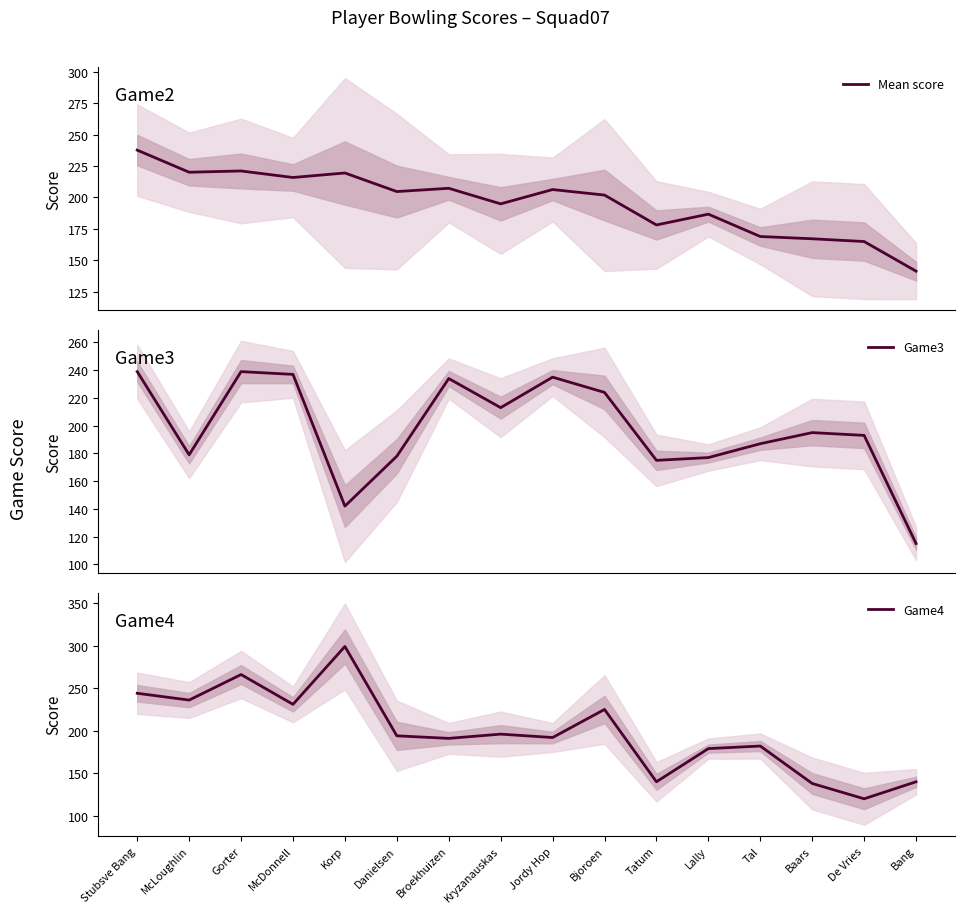

True or false: Game3 and Game4 intersect in this chart.

True